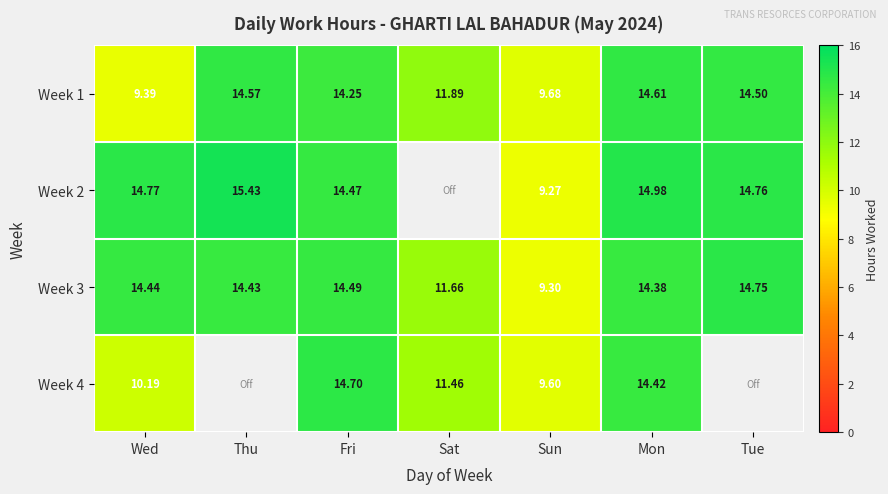

List the labels in order of Week 1 value, largest first.

Mon, Thu, Tue, Fri, Sat, Sun, Wed